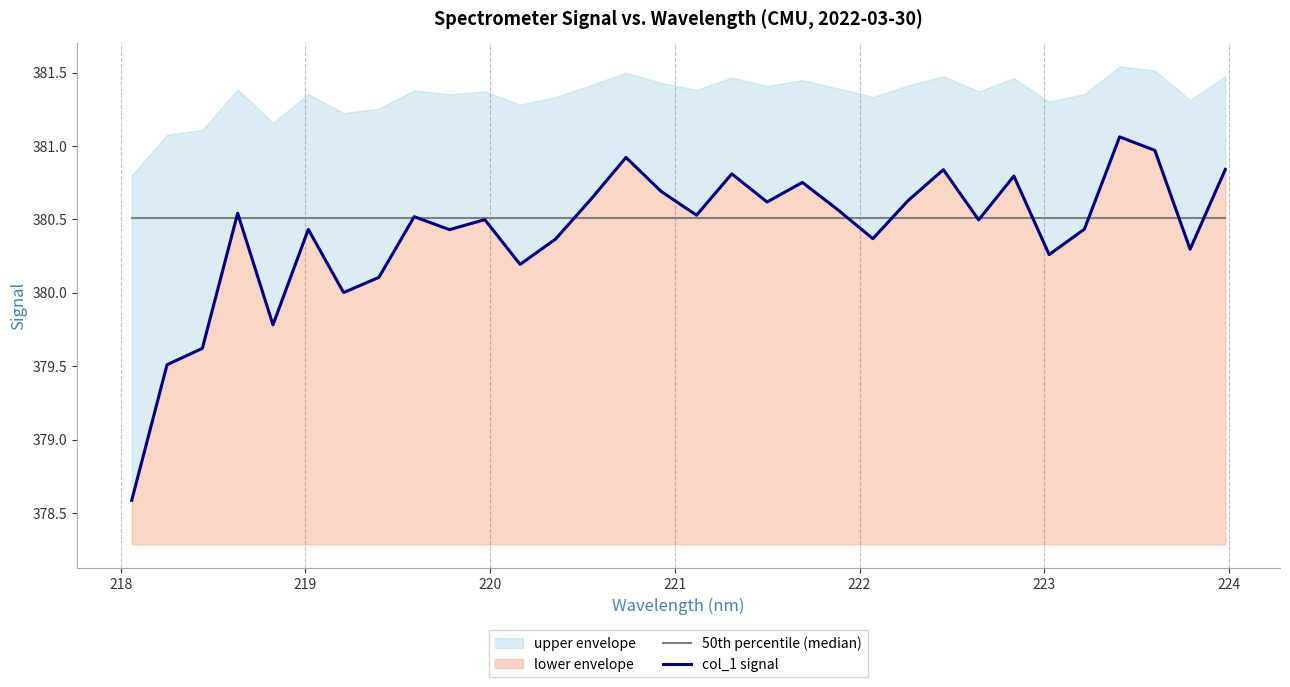

What is the maximum value shown in the chart?

381.1